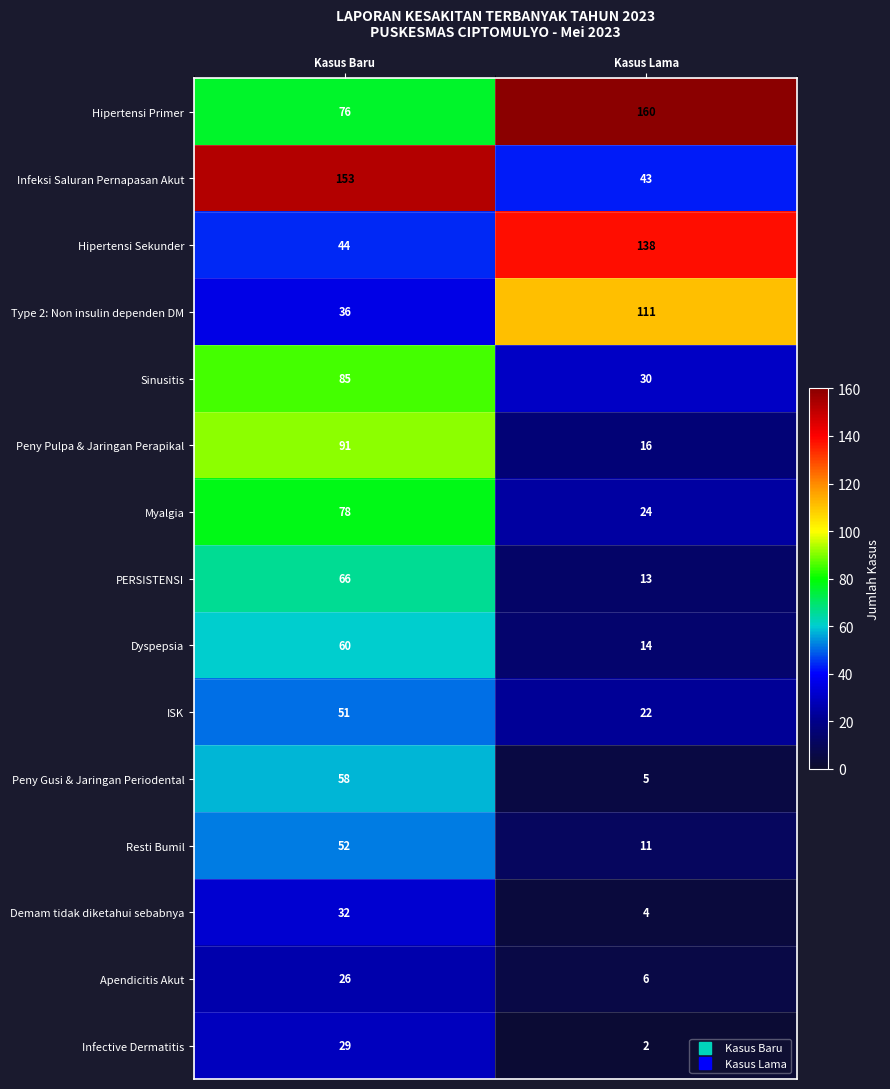

How many categories are shown in the chart?

2